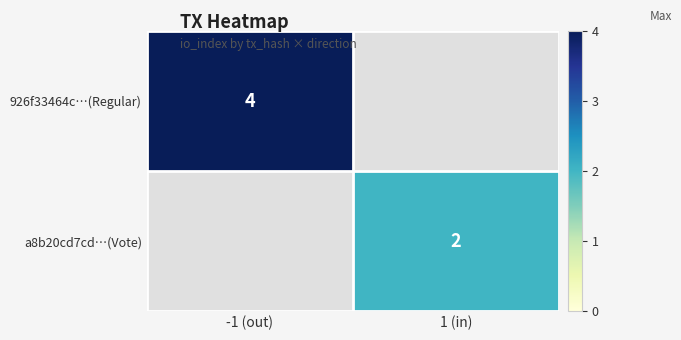

Which has a higher value, 1 (in) or -1 (out)?

-1 (out)